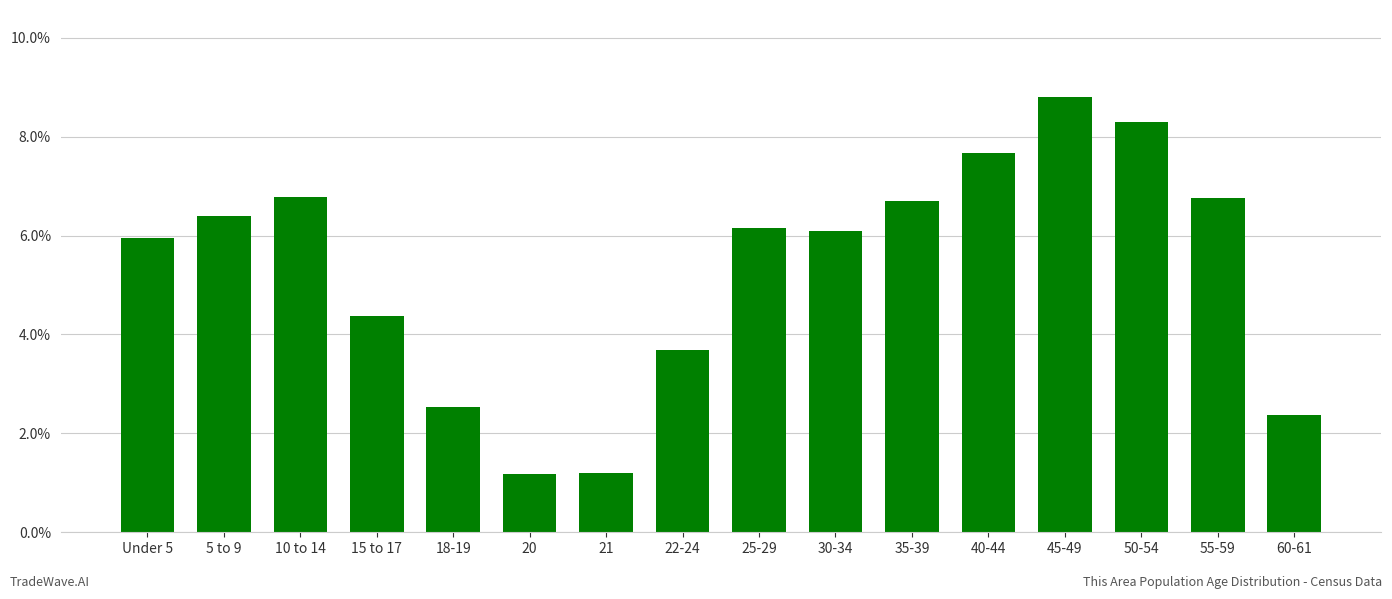

What position from the right is 21?

10